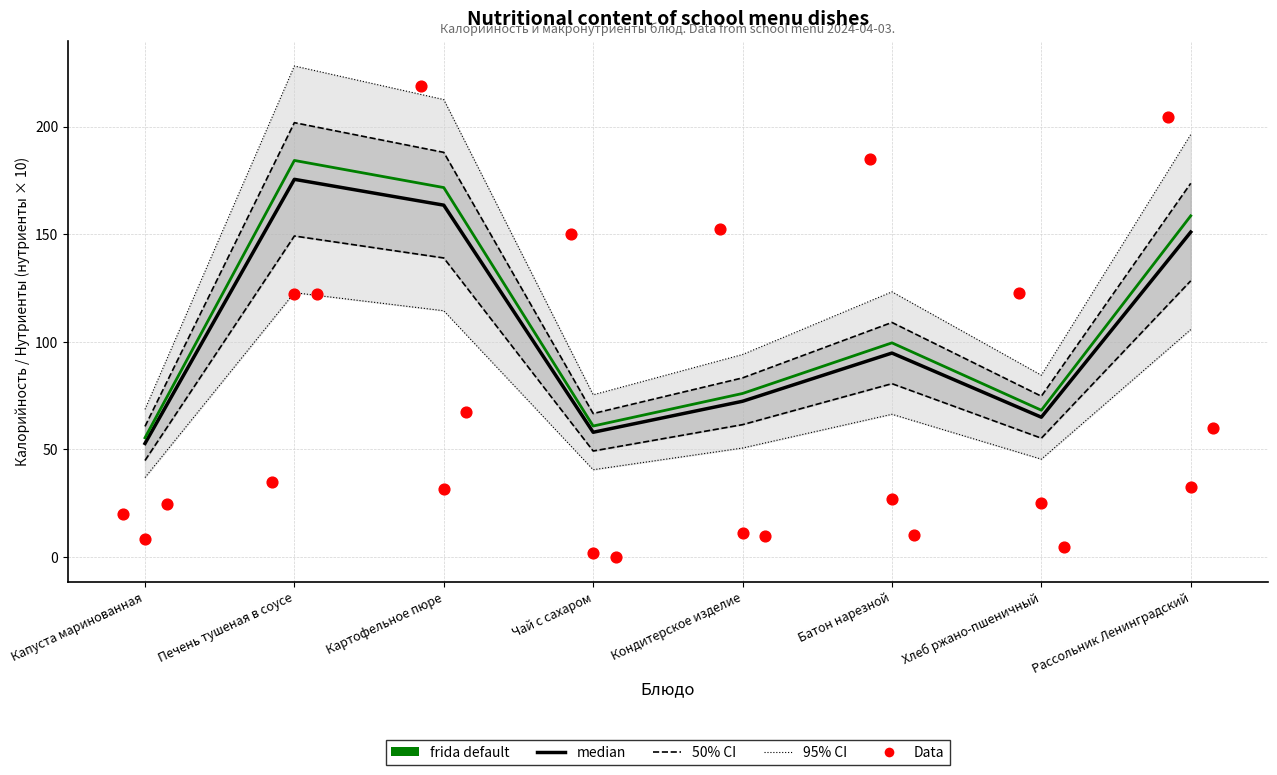

At which category is the sum across all series the highest?

Печень тушеная в соусе